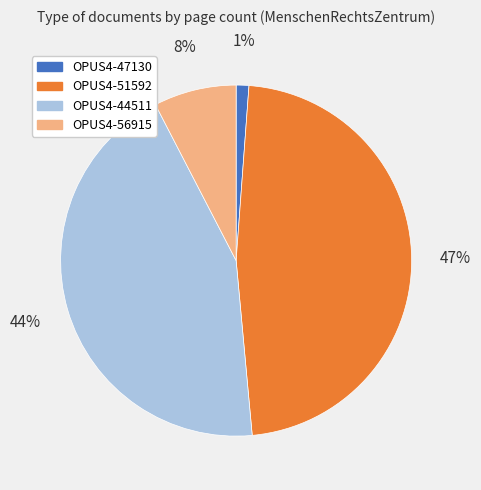

Is the sum of OPUS4-47130 and OPUS4-56915 greater than half?

No